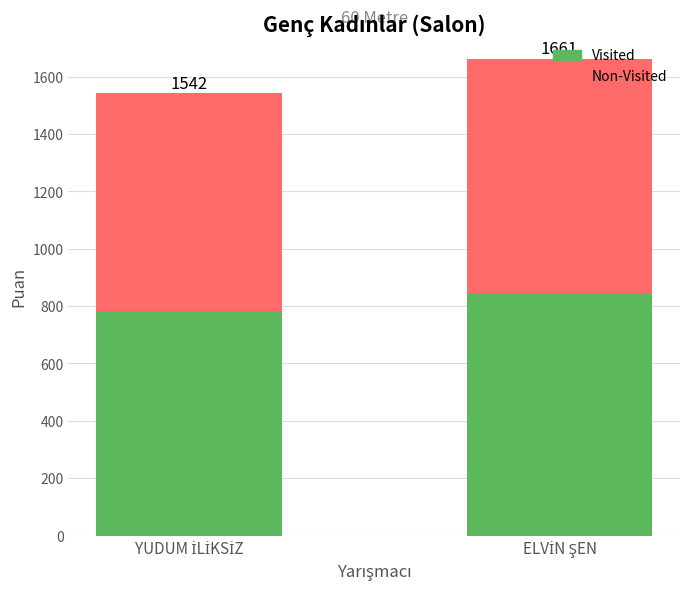

Are the bars horizontal?

No